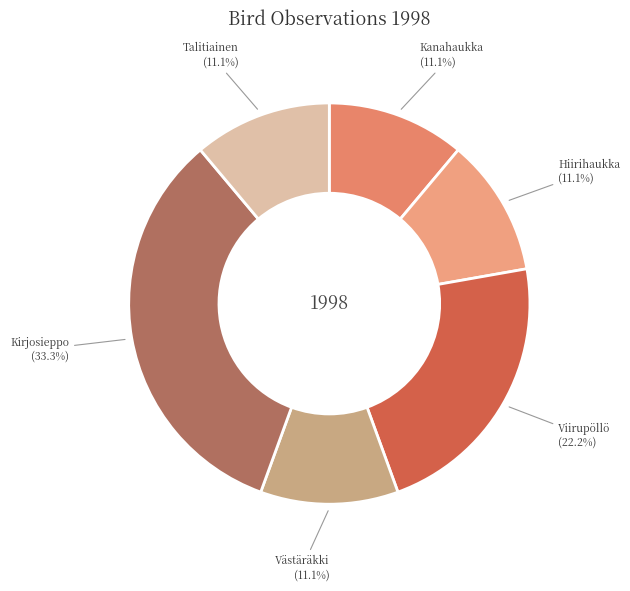

Is there a majority slice in this chart?

No